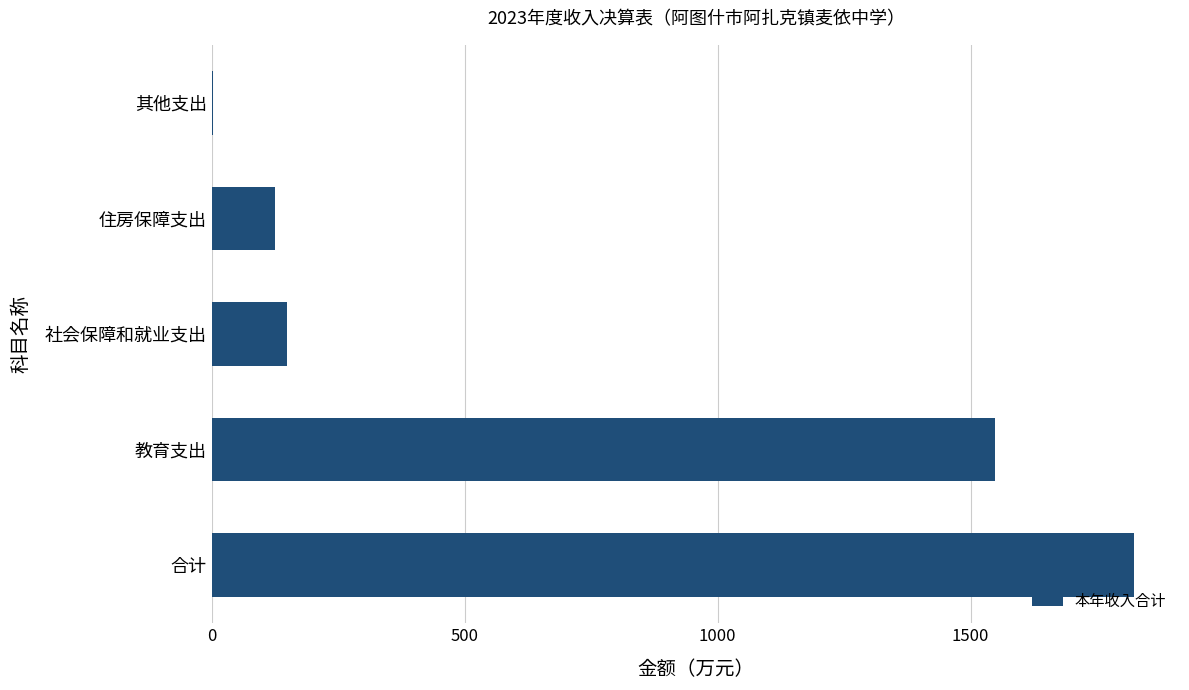

What is the sum of all values?

3645.5